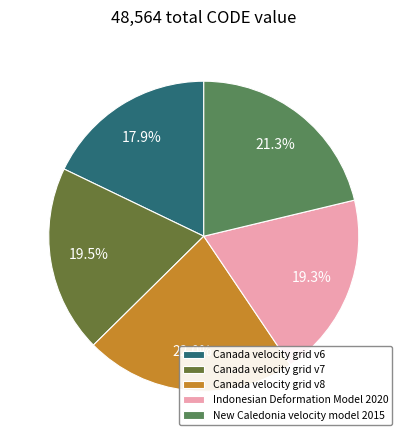

To the nearest percent, what is the difference between the largest and smallest slice percentages?

4%